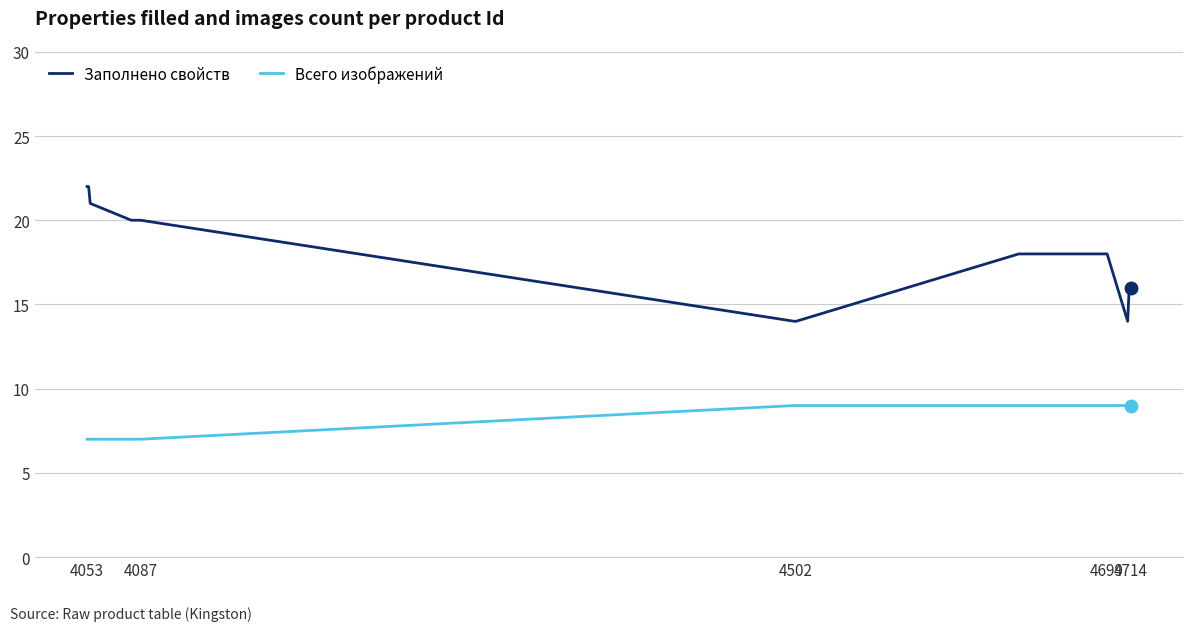

Reading left to right, extract all data points from this chart.

Заполнено свойств: 22	22	21	20	20	20	20	20	20	20	14	14	18	18	18	14	16	16
Всего изображений: 7	7	7	7	7	7	7	7	7	7	9	9	9	9	9	9	9	9